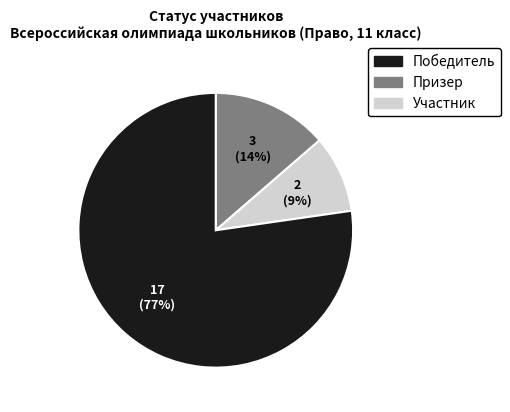

How many segments does this pie chart have?

3